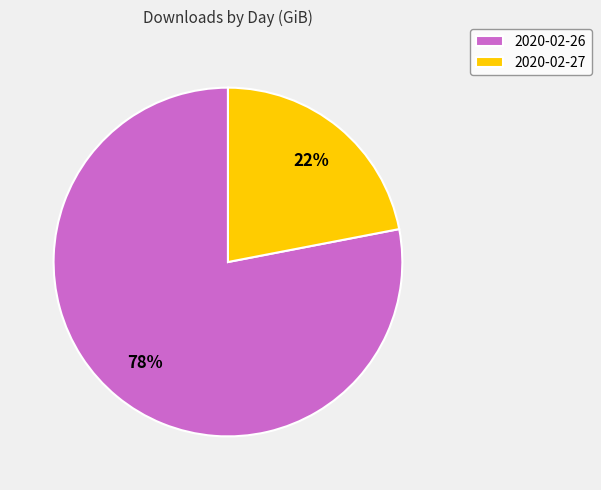

Rank the categories by value from lowest to highest.

2020-02-27, 2020-02-26